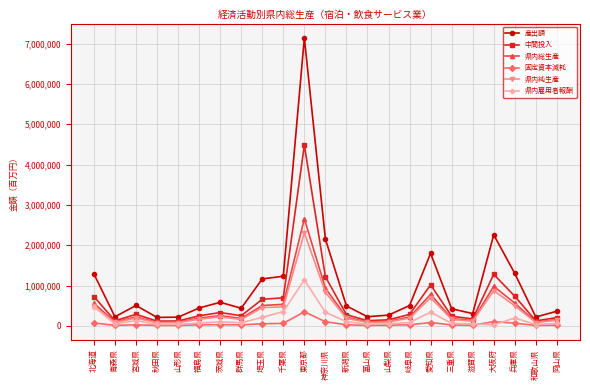

Where does the 産出額 series first go above 494942?

北海道